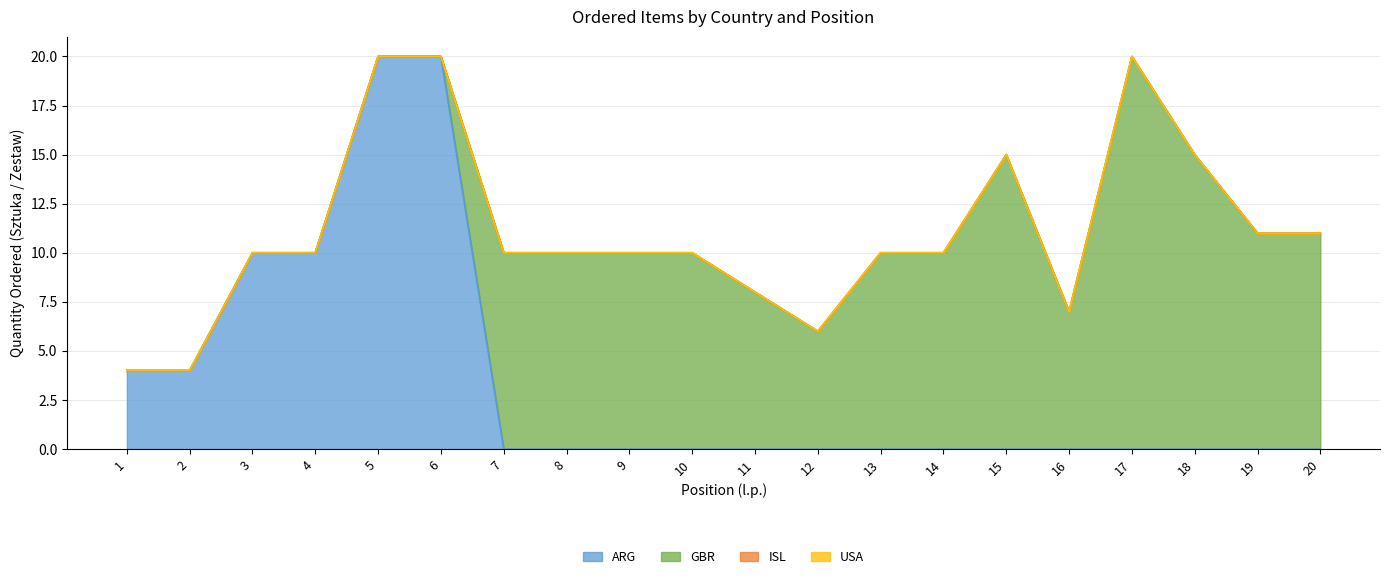

The value of ARG at 6 is 20. True or false?

True